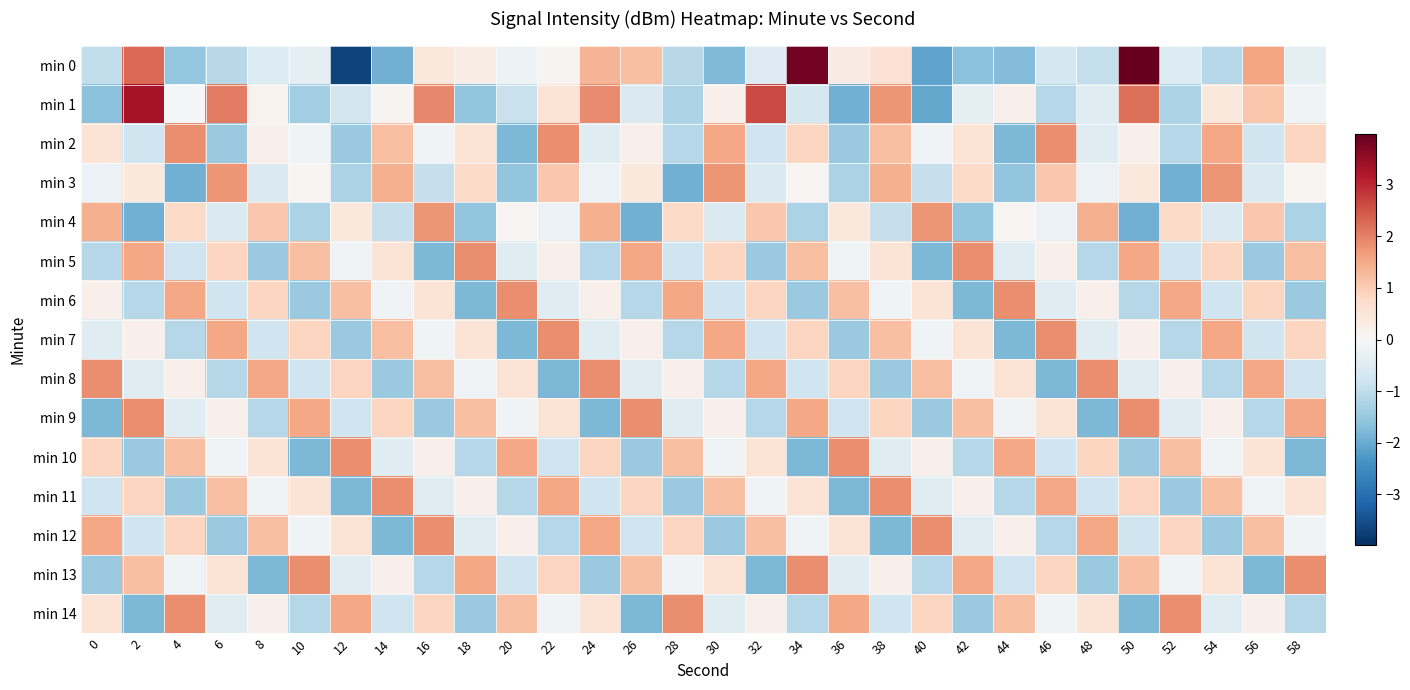

Reading left to right, transcribe all the data shown in this chart.

min 0: 0=-1.0	2=2.3	4=-1.5	6=-1.1	8=-0.5	10=-0.4	12=-3.7	14=-1.9	16=0.4	18=0.3	20=-0.2	22=0.1	24=1.3	26=1.2	28=-1.1	30=-1.8	32=-0.5	34=3.8	36=0.3	38=0.6	40=-2.1	42=-1.6	44=-1.7	46=-0.7	48=-0.9	50=4.0	52=-0.6	54=-1.1	56=1.6	58=-0.4
min 1: 0=-1.6	2=3.3	4=-0.0	6=2.1	8=0.1	10=-1.4	12=-0.7	14=0.1	16=1.9	18=-1.6	20=-0.9	22=0.5	24=1.9	26=-0.6	28=-1.2	30=0.2	32=2.6	34=-0.7	36=-1.9	38=1.8	40=-2.0	42=-0.4	44=0.2	46=-1.1	48=-0.5	50=2.2	52=-1.2	54=0.4	56=1.1	58=-0.1
min 2: 0=0.5	2=-0.8	4=1.9	6=-1.5	8=0.2	10=-0.1	12=-1.5	14=1.2	16=-0.1	18=0.5	20=-1.8	22=1.9	24=-0.5	26=0.2	28=-1.1	30=1.5	32=-0.8	34=0.9	36=-1.5	38=1.2	40=-0.1	42=0.5	44=-1.8	46=1.9	48=-0.5	50=0.2	52=-1.1	54=1.5	56=-0.8	58=0.9
min 3: 0=-0.2	2=0.4	4=-1.9	6=1.8	8=-0.6	10=0.1	12=-1.2	14=1.4	16=-0.9	18=0.8	20=-1.6	22=1.1	24=-0.2	26=0.4	28=-1.9	30=1.8	32=-0.6	34=0.1	36=-1.2	38=1.4	40=-0.9	42=0.8	44=-1.6	46=1.1	48=-0.2	50=0.4	52=-1.9	54=1.8	56=-0.6	58=0.1
min 4: 0=1.4	2=-1.9	4=0.8	6=-0.6	8=1.1	10=-1.2	12=0.4	14=-0.9	16=1.8	18=-1.6	20=0.1	22=-0.2	24=1.4	26=-1.9	28=0.8	30=-0.6	32=1.1	34=-1.2	36=0.4	38=-0.9	40=1.8	42=-1.6	44=0.1	46=-0.2	48=1.4	50=-1.9	52=0.8	54=-0.6	56=1.1	58=-1.2
min 5: 0=-1.1	2=1.5	4=-0.8	6=0.9	8=-1.5	10=1.2	12=-0.1	14=0.5	16=-1.8	18=1.9	20=-0.5	22=0.2	24=-1.1	26=1.5	28=-0.8	30=0.9	32=-1.5	34=1.2	36=-0.1	38=0.5	40=-1.8	42=1.9	44=-0.5	46=0.2	48=-1.1	50=1.5	52=-0.8	54=0.9	56=-1.5	58=1.2
min 6: 0=0.2	2=-1.1	4=1.5	6=-0.8	8=0.9	10=-1.5	12=1.2	14=-0.1	16=0.5	18=-1.8	20=1.9	22=-0.5	24=0.2	26=-1.1	28=1.5	30=-0.8	32=0.9	34=-1.5	36=1.2	38=-0.1	40=0.5	42=-1.8	44=1.9	46=-0.5	48=0.2	50=-1.1	52=1.5	54=-0.8	56=0.9	58=-1.5
min 7: 0=-0.5	2=0.2	4=-1.1	6=1.5	8=-0.8	10=0.9	12=-1.5	14=1.2	16=-0.1	18=0.5	20=-1.8	22=1.9	24=-0.5	26=0.2	28=-1.1	30=1.5	32=-0.8	34=0.9	36=-1.5	38=1.2	40=-0.1	42=0.5	44=-1.8	46=1.9	48=-0.5	50=0.2	52=-1.1	54=1.5	56=-0.8	58=0.9
min 8: 0=1.9	2=-0.5	4=0.2	6=-1.1	8=1.5	10=-0.8	12=0.9	14=-1.5	16=1.2	18=-0.1	20=0.5	22=-1.8	24=1.9	26=-0.5	28=0.2	30=-1.1	32=1.5	34=-0.8	36=0.9	38=-1.5	40=1.2	42=-0.1	44=0.5	46=-1.8	48=1.9	50=-0.5	52=0.2	54=-1.1	56=1.5	58=-0.8
min 9: 0=-1.8	2=1.9	4=-0.5	6=0.2	8=-1.1	10=1.5	12=-0.8	14=0.9	16=-1.5	18=1.2	20=-0.1	22=0.5	24=-1.8	26=1.9	28=-0.5	30=0.2	32=-1.1	34=1.5	36=-0.8	38=0.9	40=-1.5	42=1.2	44=-0.1	46=0.5	48=-1.8	50=1.9	52=-0.5	54=0.2	56=-1.1	58=1.5
min 10: 0=0.9	2=-1.5	4=1.2	6=-0.1	8=0.5	10=-1.8	12=1.9	14=-0.5	16=0.2	18=-1.1	20=1.5	22=-0.8	24=0.9	26=-1.5	28=1.2	30=-0.1	32=0.5	34=-1.8	36=1.9	38=-0.5	40=0.2	42=-1.1	44=1.5	46=-0.8	48=0.9	50=-1.5	52=1.2	54=-0.1	56=0.5	58=-1.8
min 11: 0=-0.8	2=0.9	4=-1.5	6=1.2	8=-0.1	10=0.5	12=-1.8	14=1.9	16=-0.5	18=0.2	20=-1.1	22=1.5	24=-0.8	26=0.9	28=-1.5	30=1.2	32=-0.1	34=0.5	36=-1.8	38=1.9	40=-0.5	42=0.2	44=-1.1	46=1.5	48=-0.8	50=0.9	52=-1.5	54=1.2	56=-0.1	58=0.5
min 12: 0=1.5	2=-0.8	4=0.9	6=-1.5	8=1.2	10=-0.1	12=0.5	14=-1.8	16=1.9	18=-0.5	20=0.2	22=-1.1	24=1.5	26=-0.8	28=0.9	30=-1.5	32=1.2	34=-0.1	36=0.5	38=-1.8	40=1.9	42=-0.5	44=0.2	46=-1.1	48=1.5	50=-0.8	52=0.9	54=-1.5	56=1.2	58=-0.1
min 13: 0=-1.5	2=1.2	4=-0.1	6=0.5	8=-1.8	10=1.9	12=-0.5	14=0.2	16=-1.1	18=1.5	20=-0.8	22=0.9	24=-1.5	26=1.2	28=-0.1	30=0.5	32=-1.8	34=1.9	36=-0.5	38=0.2	40=-1.1	42=1.5	44=-0.8	46=0.9	48=-1.5	50=1.2	52=-0.1	54=0.5	56=-1.8	58=1.9
min 14: 0=0.5	2=-1.8	4=1.9	6=-0.5	8=0.2	10=-1.1	12=1.5	14=-0.8	16=0.9	18=-1.5	20=1.2	22=-0.1	24=0.5	26=-1.8	28=1.9	30=-0.5	32=0.2	34=-1.1	36=1.5	38=-0.8	40=0.9	42=-1.5	44=1.2	46=-0.1	48=0.5	50=-1.8	52=1.9	54=-0.5	56=0.2	58=-1.1